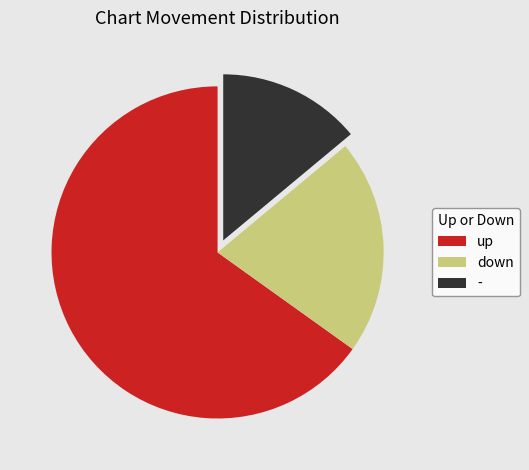

Is the sum of up and down greater than half?

Yes